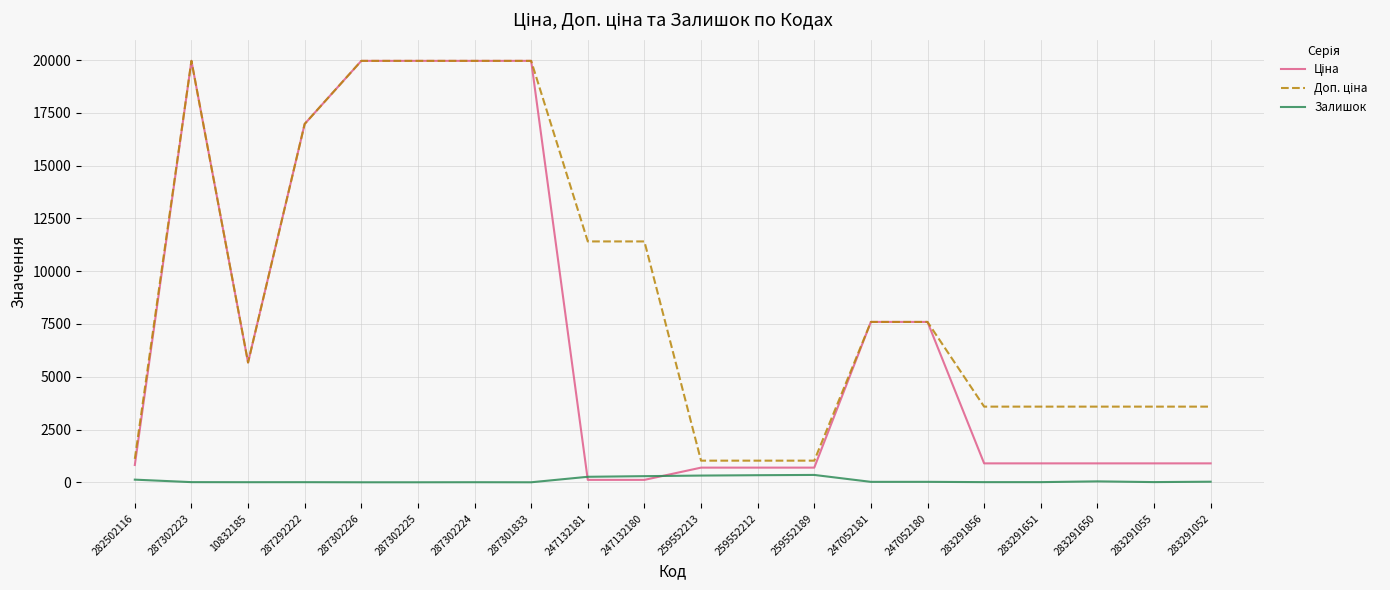

The value of Залишок at 287302226 is 0.0. True or false?

True